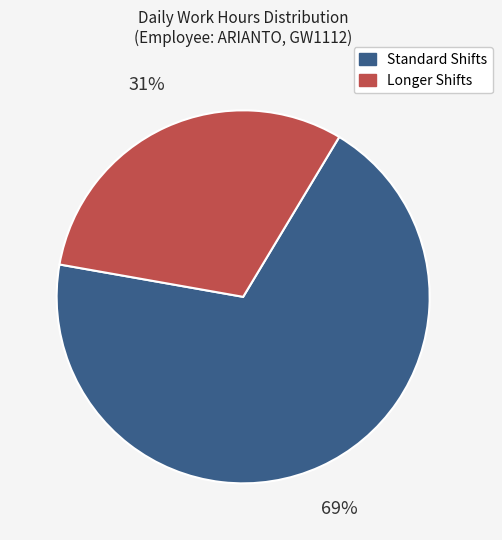

Is there a majority slice in this chart?

Yes